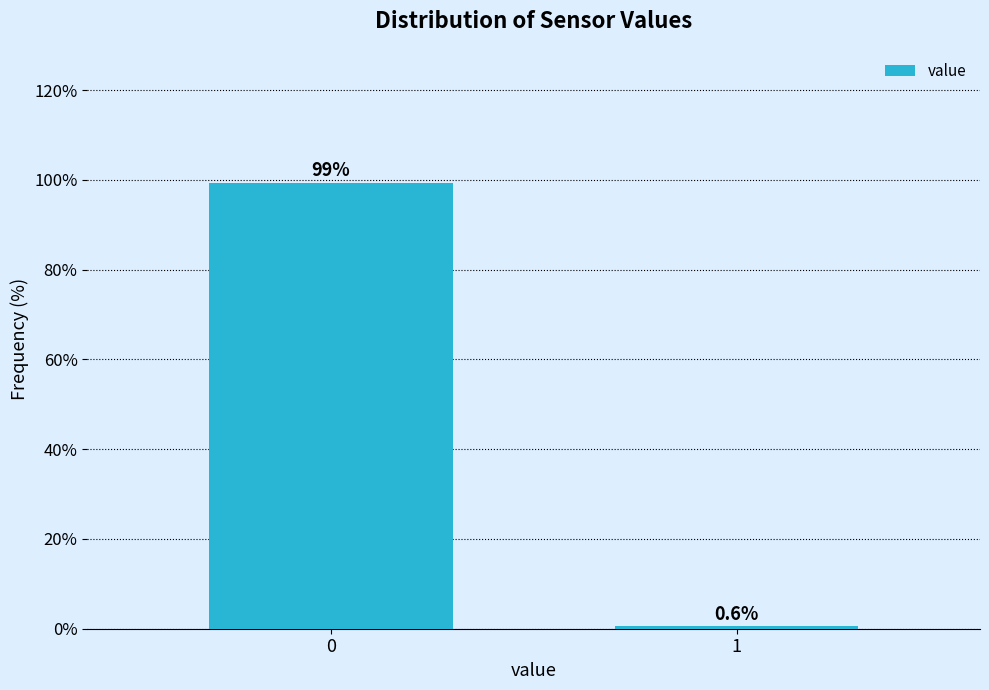

Reading left to right, list all the values displayed in this chart.

99.4	0.6